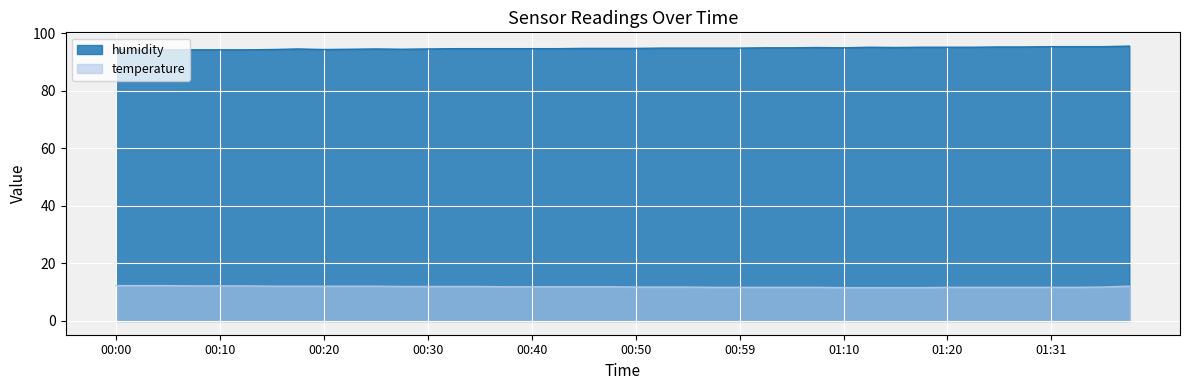

What is the sum of the humidity values at 00:30 and 01:15?

189.7